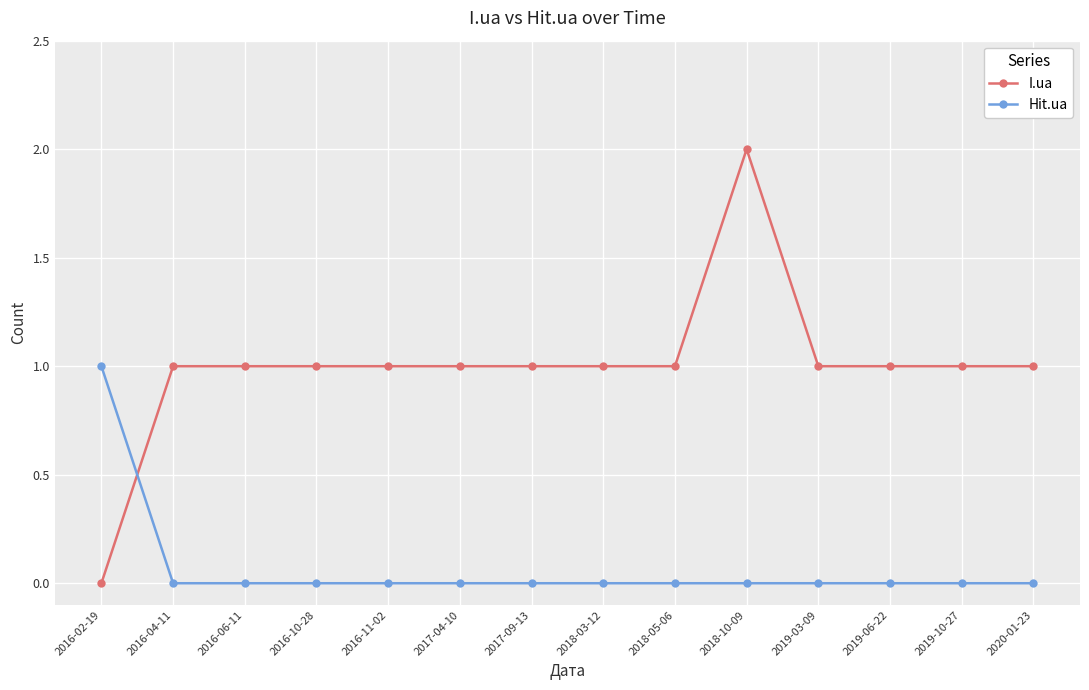

Count the number of categories in the chart.

14